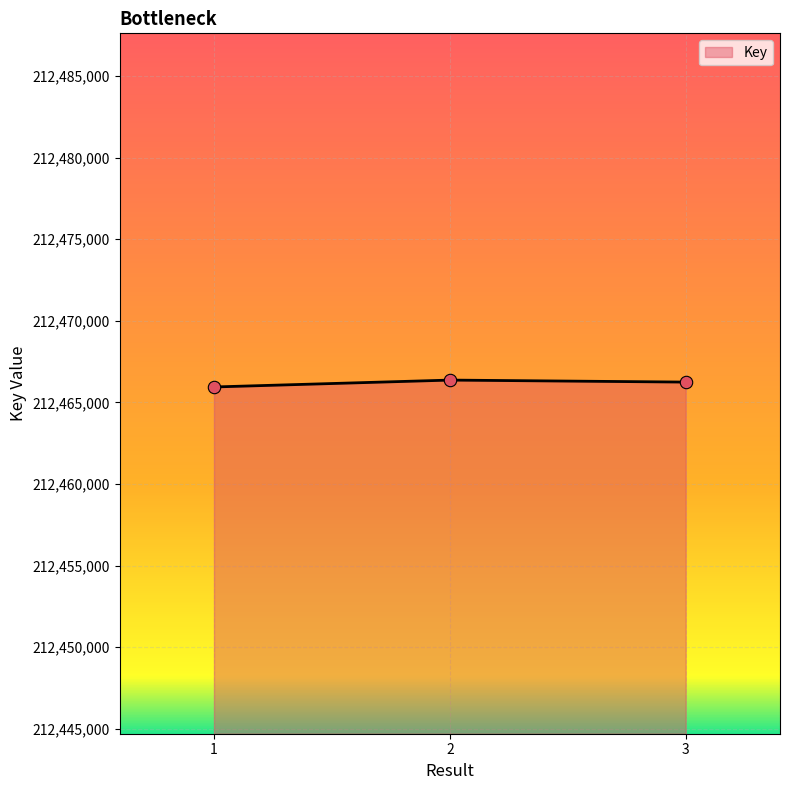

What is the ratio of the value at 3 to the value at 2?

1.0